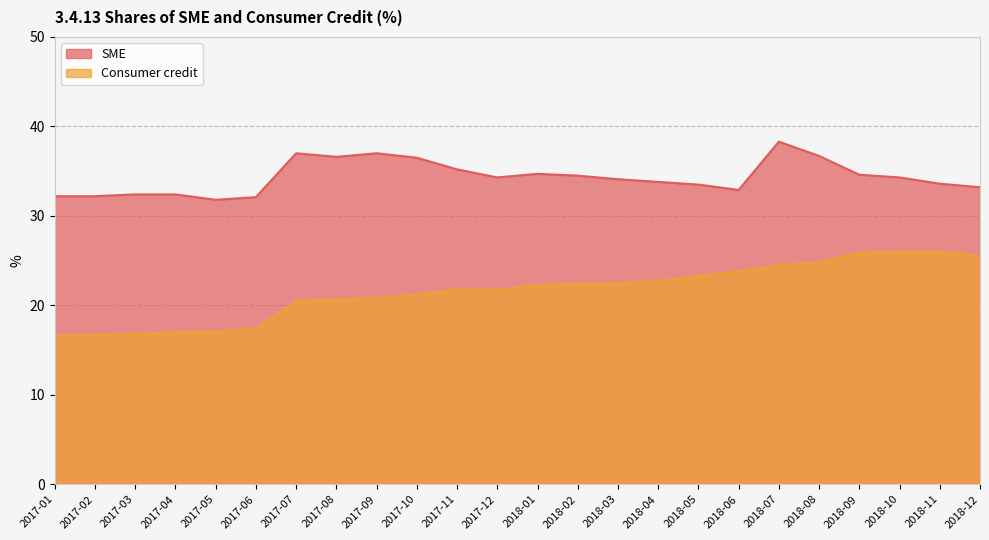

Which series changed the most between 2017-02 and 2017-09?

SME